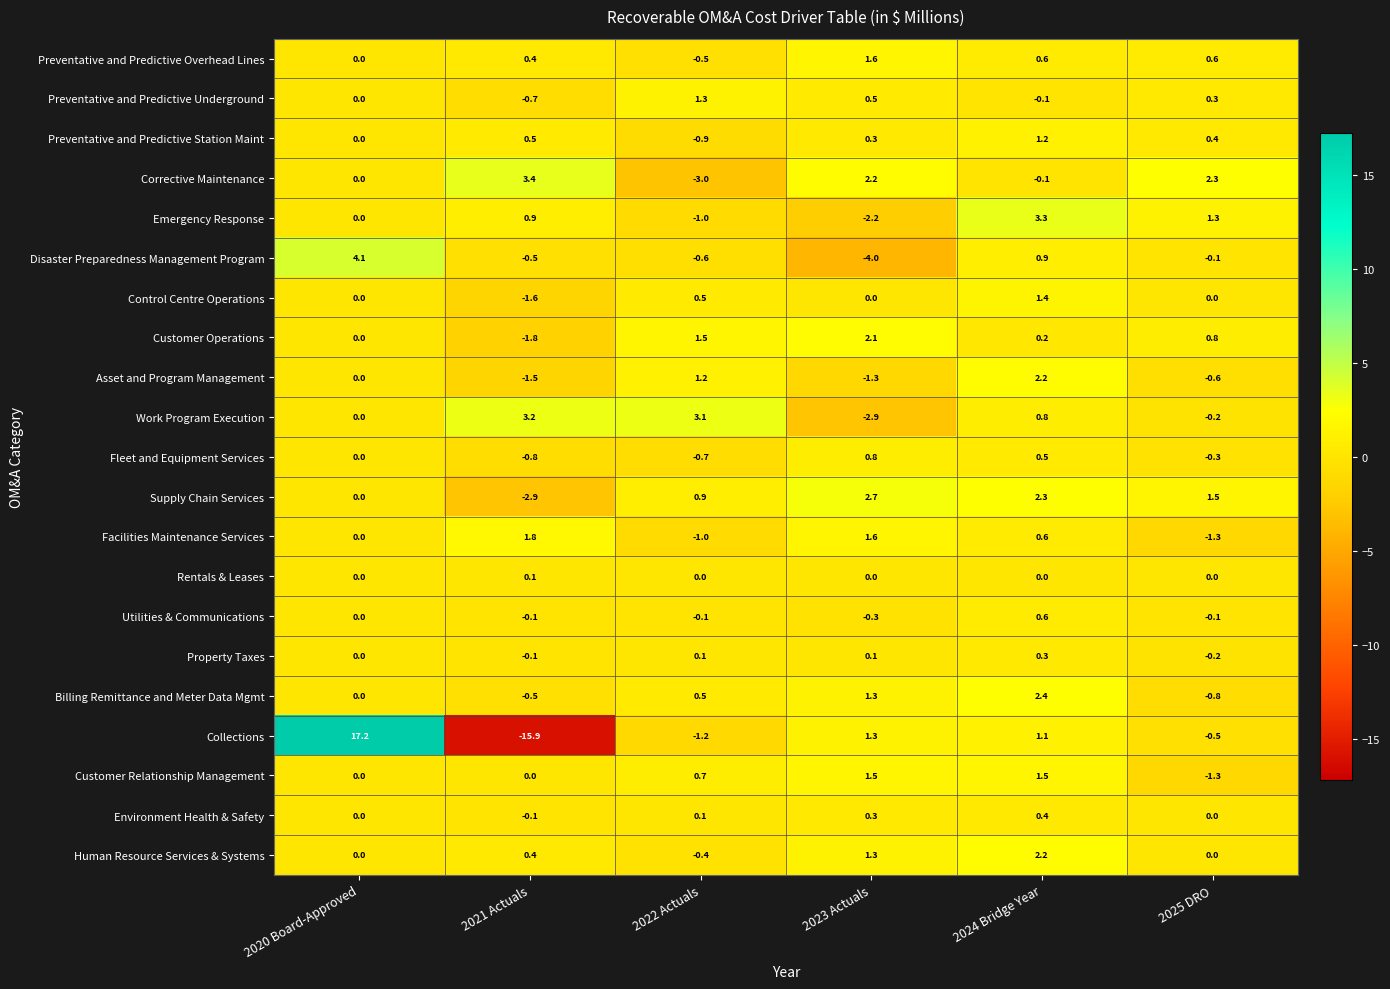

How many values in Customer Operations are below zero?

1